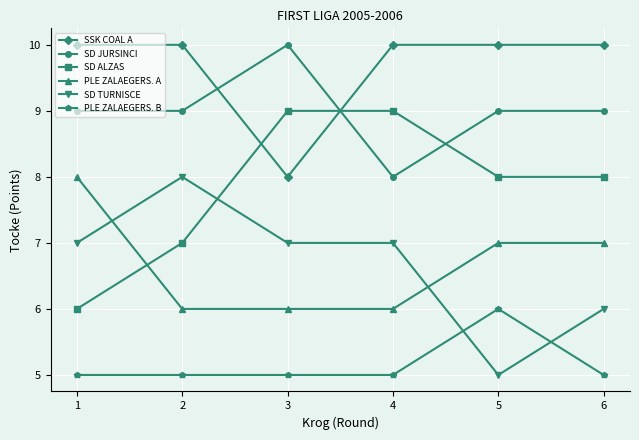

What is the highest value of the SD JURSINCI series?

10